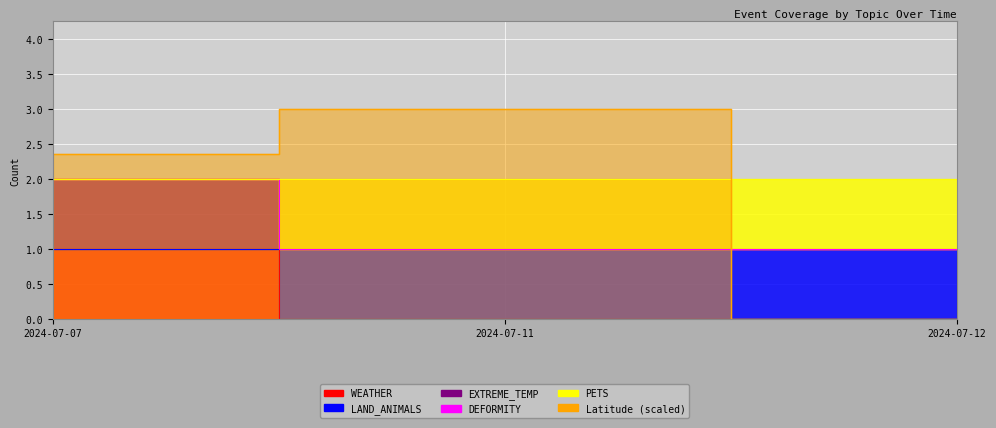

The value of EXTREME_TEMP at 2024-07-07 is 1.1. True or false?

False